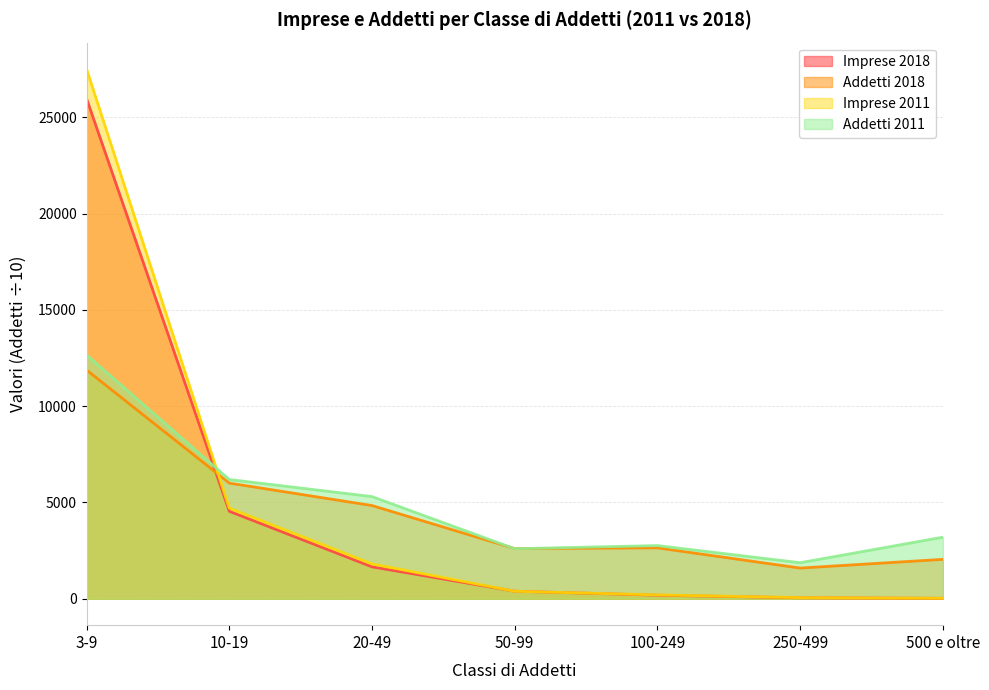

True or false: Imprese 2018 has a value of 4538.0 at 10-19.

True